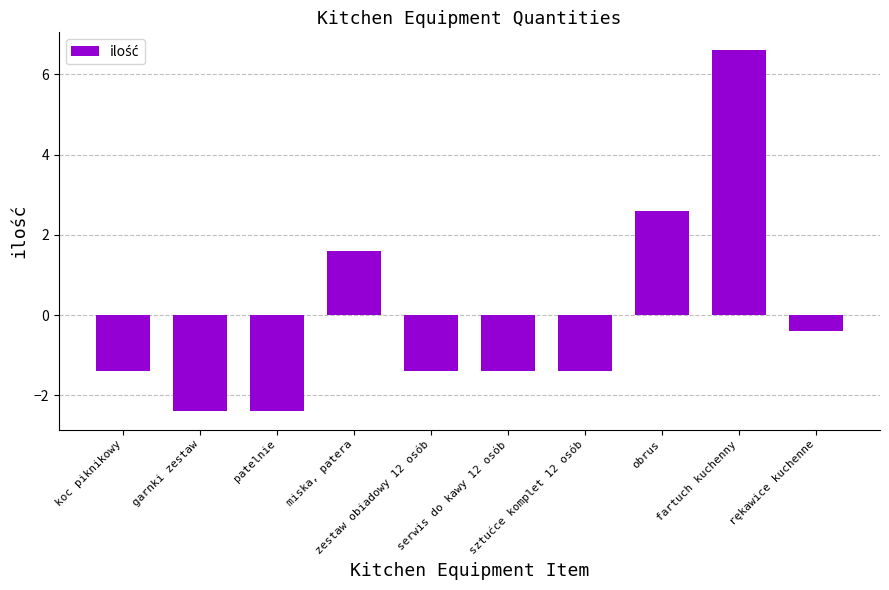

What is the value of the 5th bar from the left?

-1.4